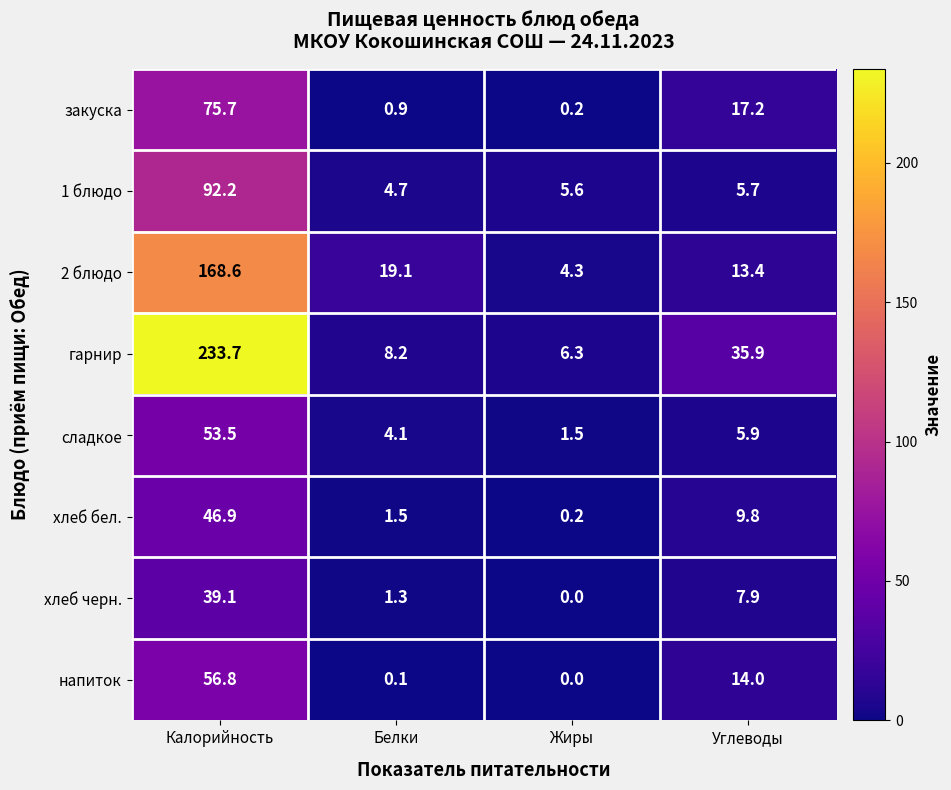

What is the average value of the 2 блюдо series?

51.4